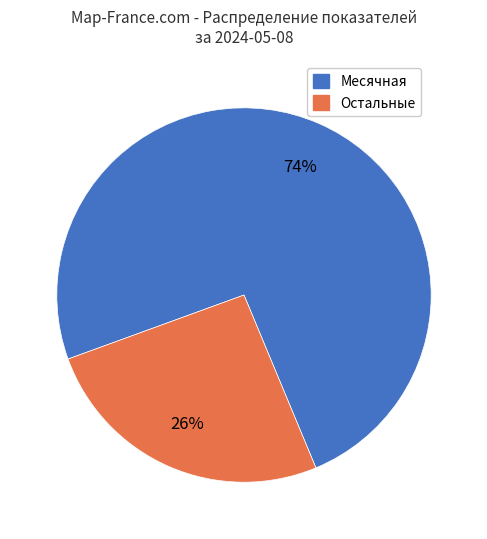

To the nearest percent, what is the average slice percentage?

50%